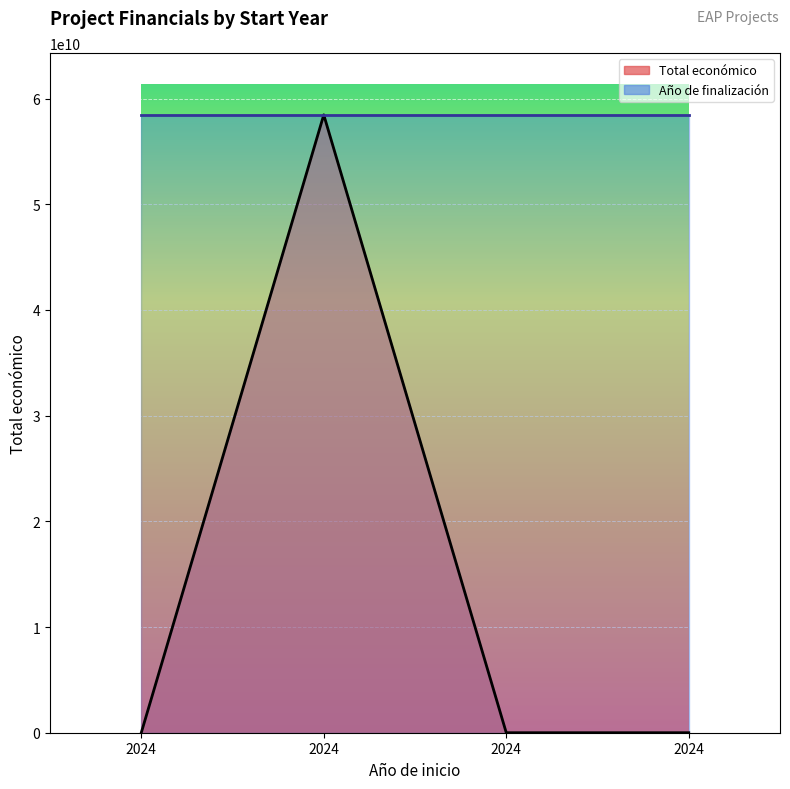

Reading left to right, extract all data points from this chart.

589731	58462941715	598597	600000